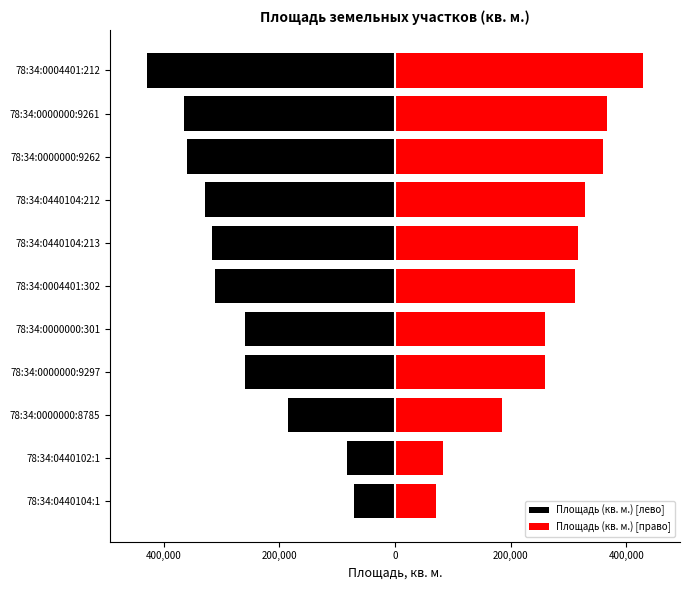

What is the difference between the highest and lowest values at 78:34:0000000:8785?

370120